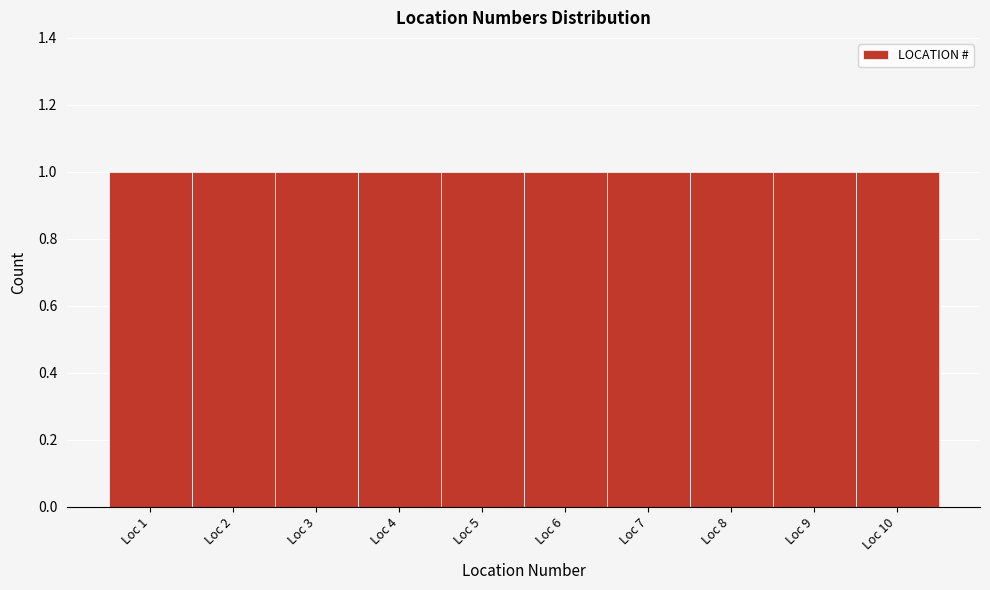

Reading left to right, list every bar in this chart as the range it spans on the x-axis followed by its height. The values are not printed on the chart, so give them approximately, as read against the axis.

0.5 to 1.5: 1
1.5 to 2.5: 1
2.5 to 3.5: 1
3.5 to 4.5: 1
4.5 to 5.5: 1
5.5 to 6.5: 1
6.5 to 7.5: 1
7.5 to 8.5: 1
8.5 to 9.5: 1
9.5 to 10.5: 1